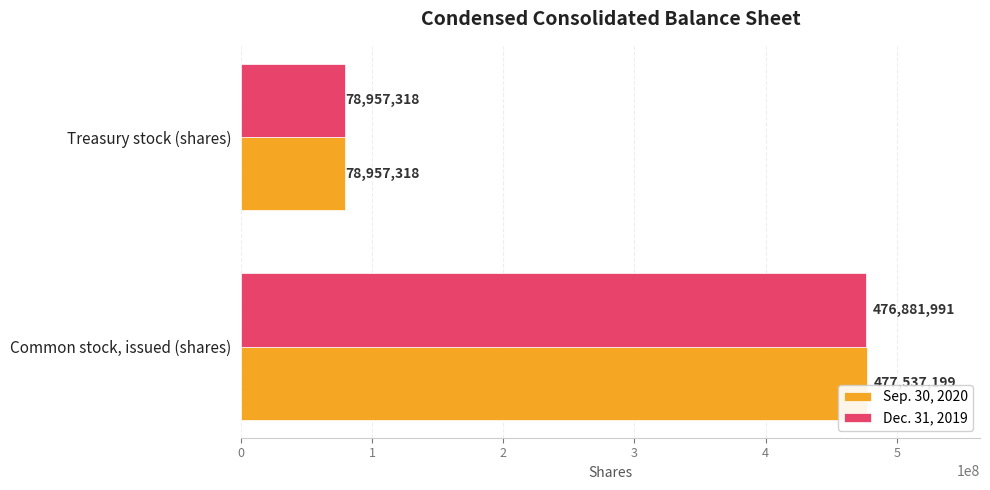

Where is Sep. 30, 2020 nearest to the value 278247258?

Treasury stock (shares)